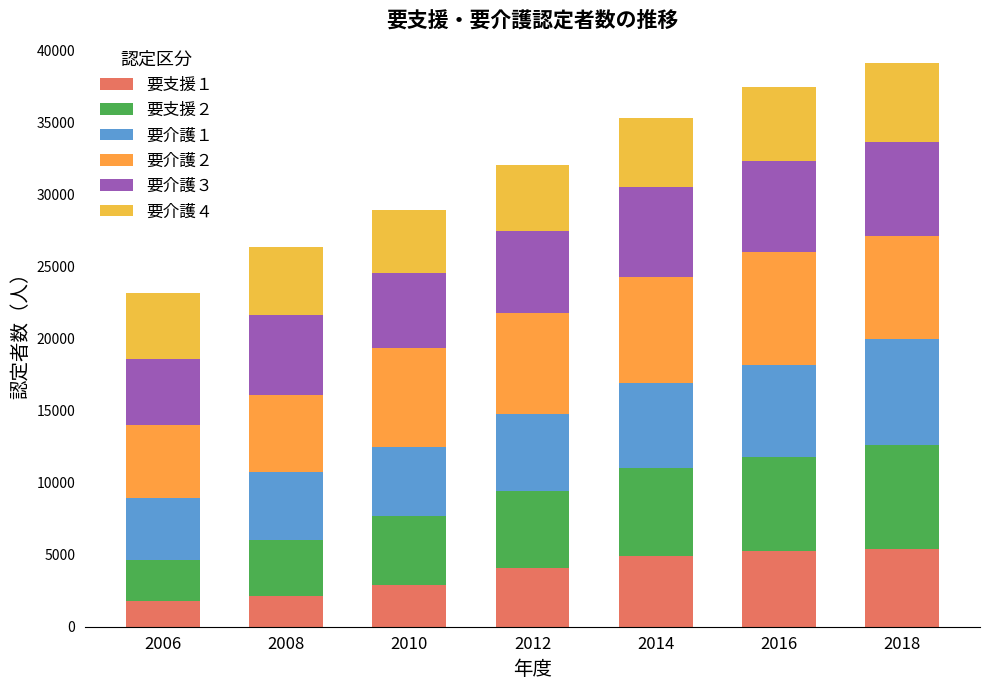

At which label does 要支援１ reach its peak?

2018